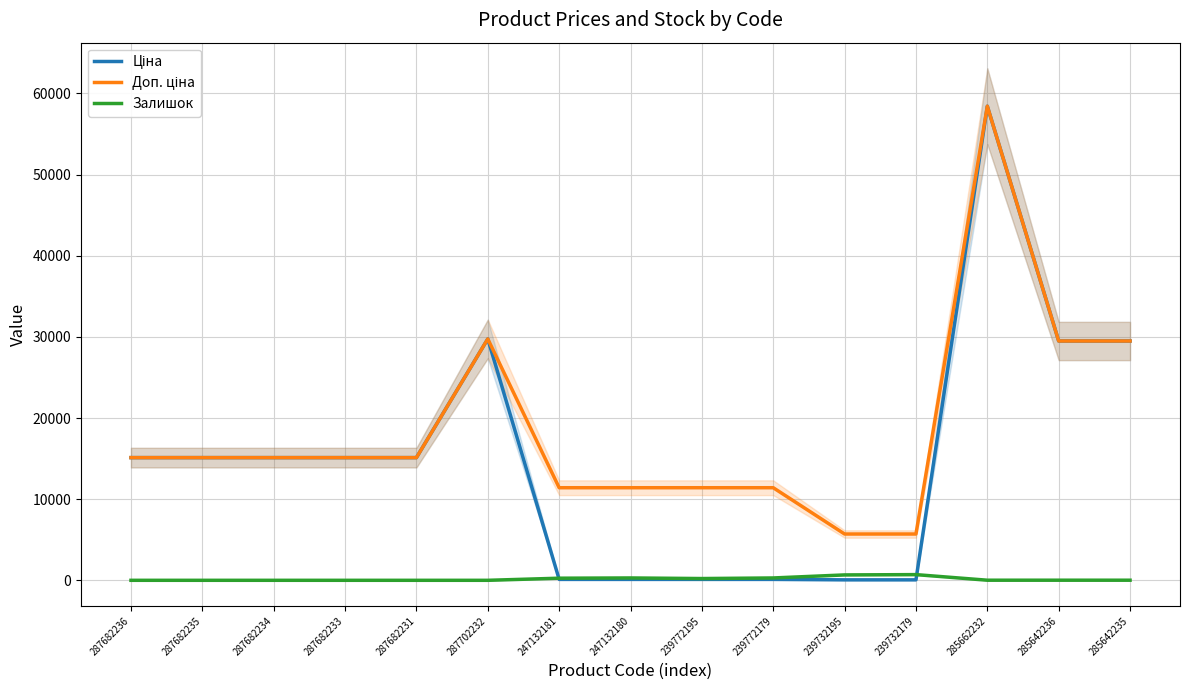

Which series has the largest total across all categories?

Доп. ціна